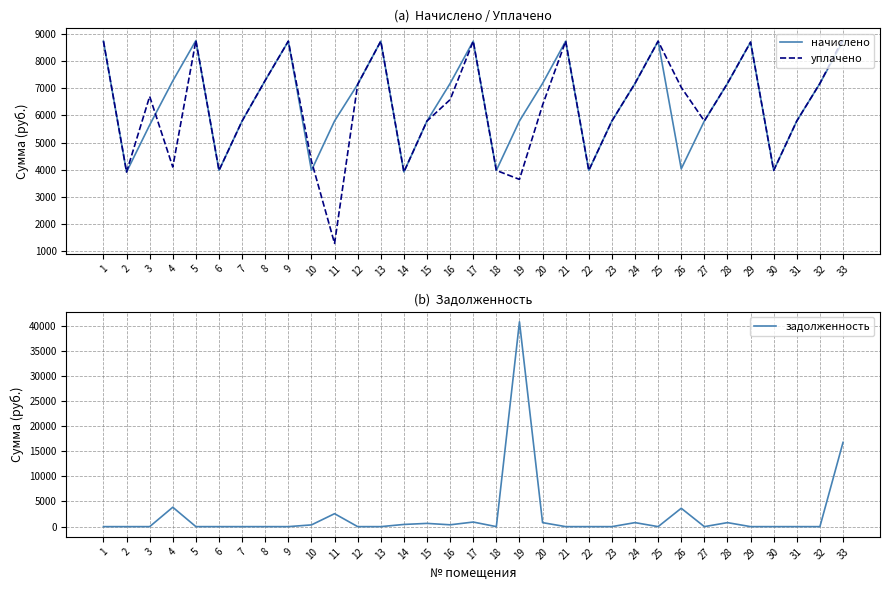

True or false: уплачено has a value of 6379.5 at 20.

True